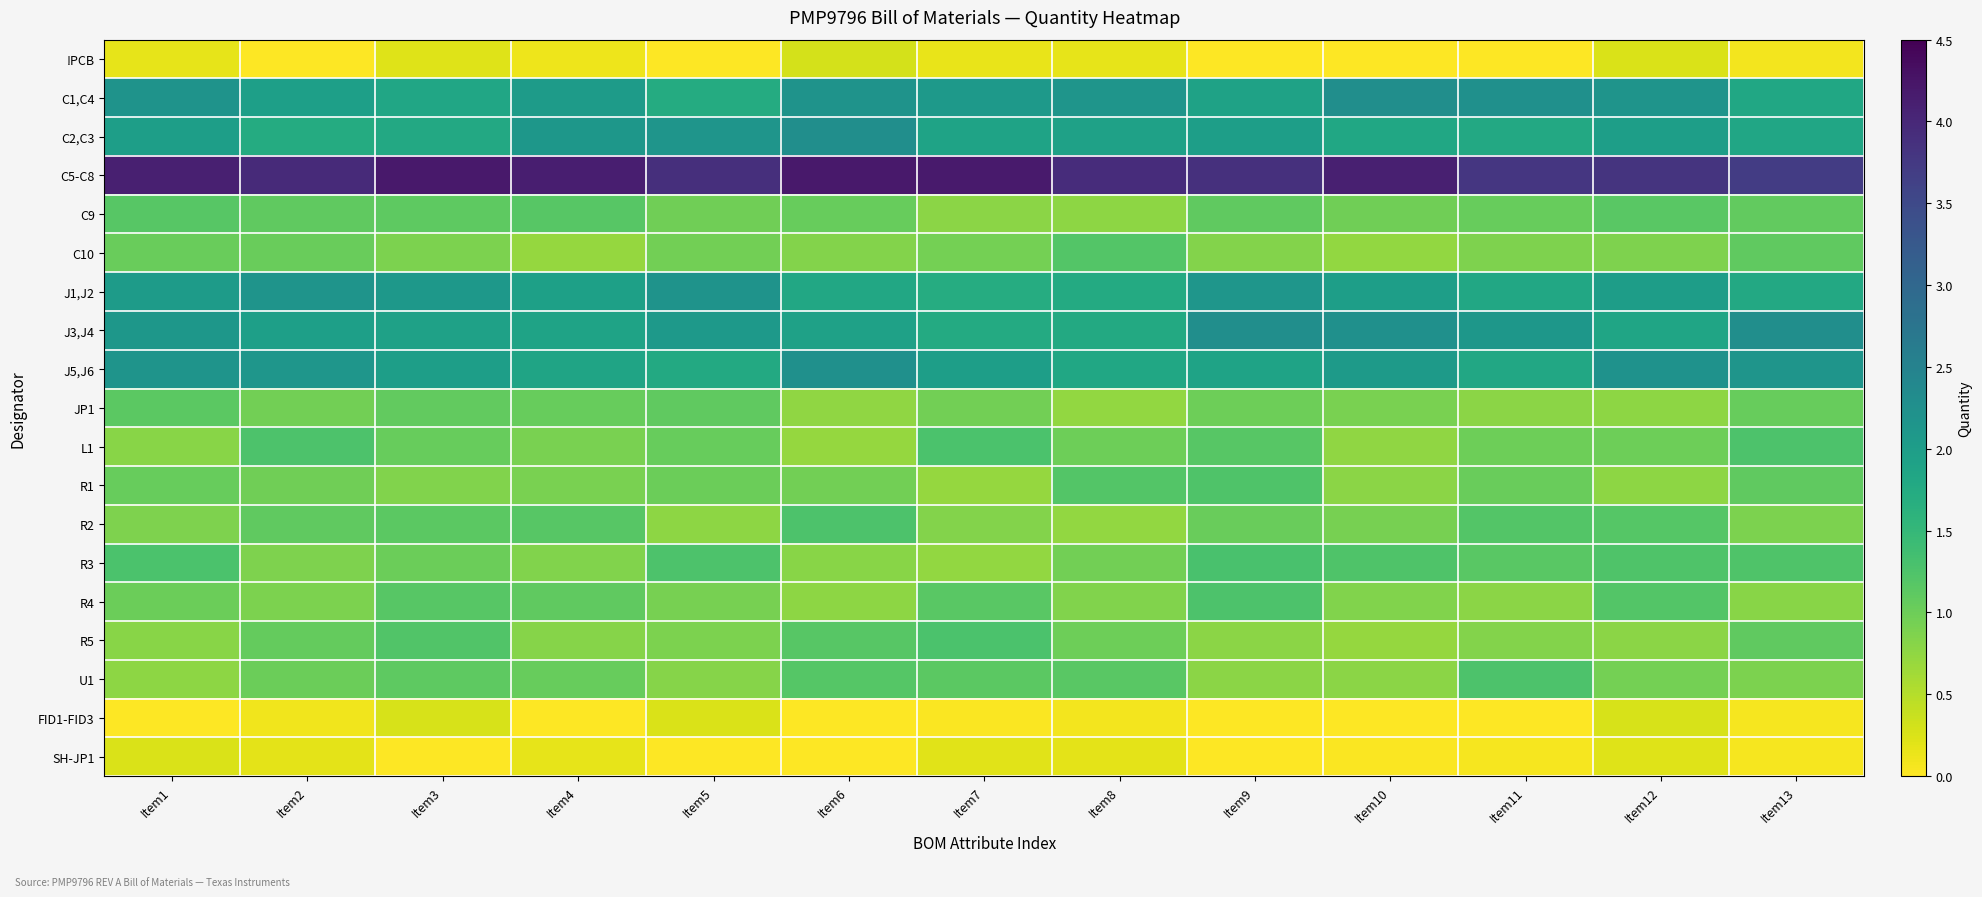

At how many categories does at least one series exceed 3?

13